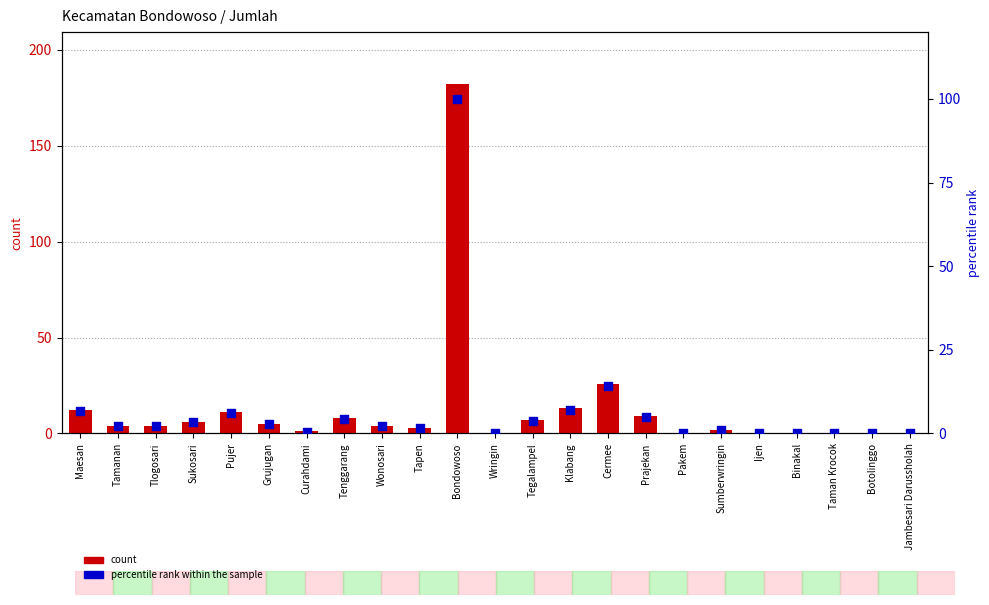

Which series has the largest total across all categories?

count